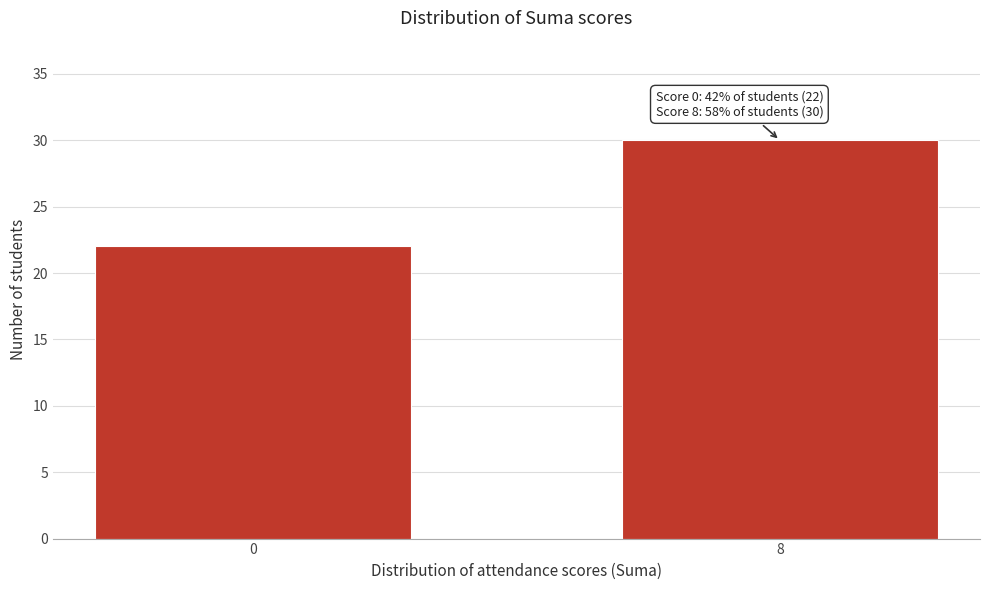

Reading left to right, list all the values displayed in this chart.

0=22	8=30